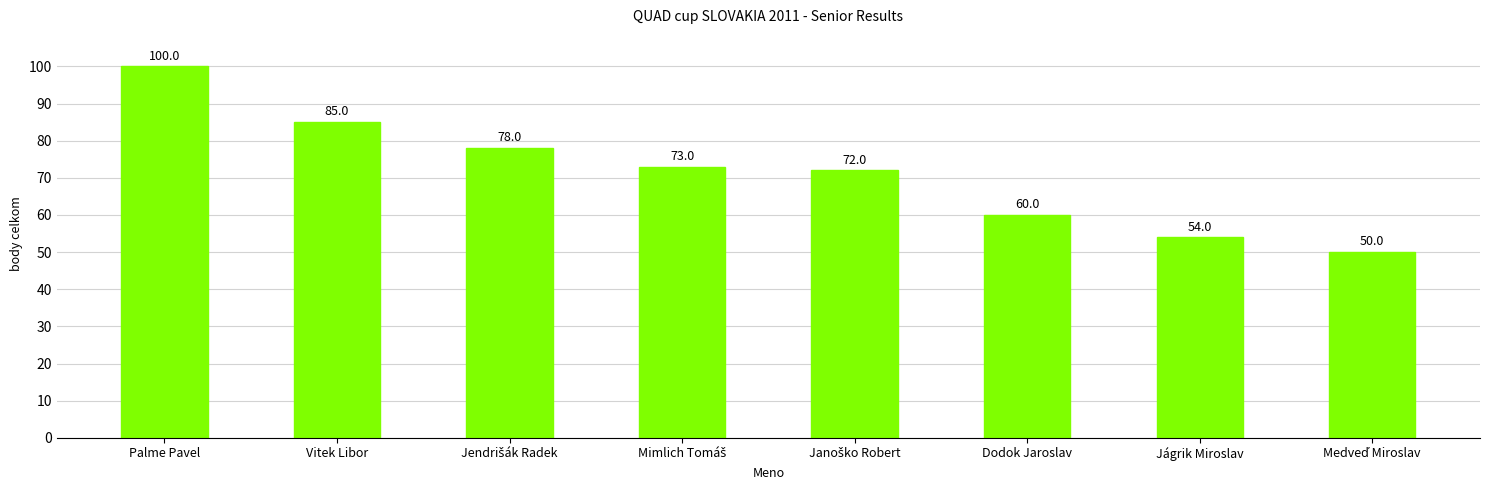

The chart shows a value of 85 at Vitek Libor. True or false?

True